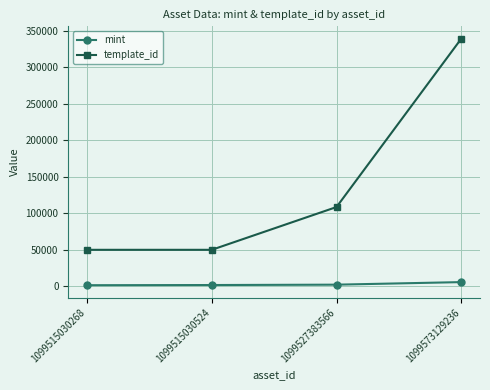

Which series has the widest spread of values?

template_id